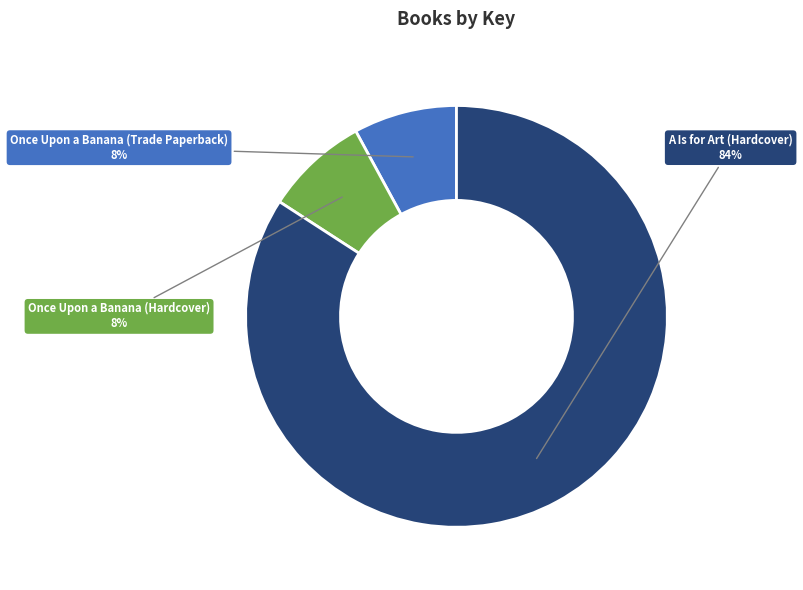

Is it true that Once Upon a Banana (Trade Paperback) is 22% of the pie?

False